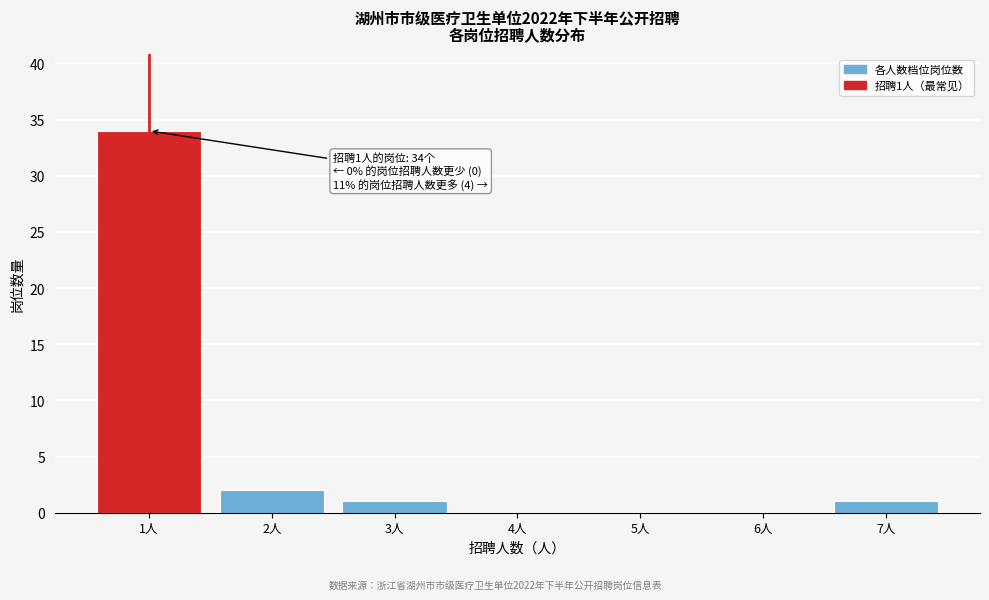

Reading left to right, extract all data points from this chart.

1人=34	2人=2	3人=1	4人=0	5人=0	6人=0	7人=1